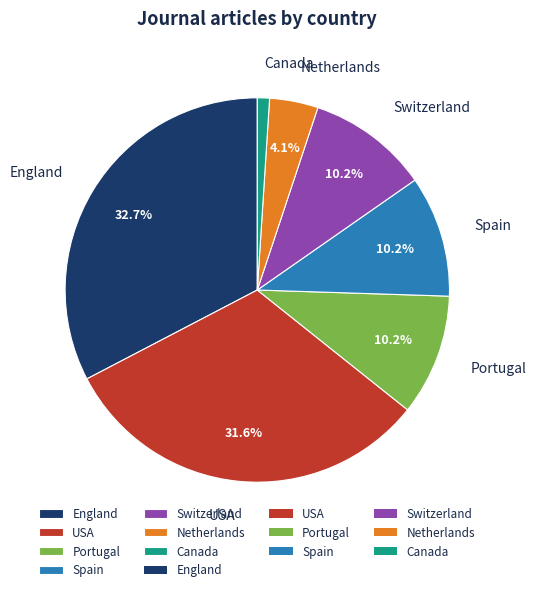

True or false: Switzerland accounts for 4% of the total.

False